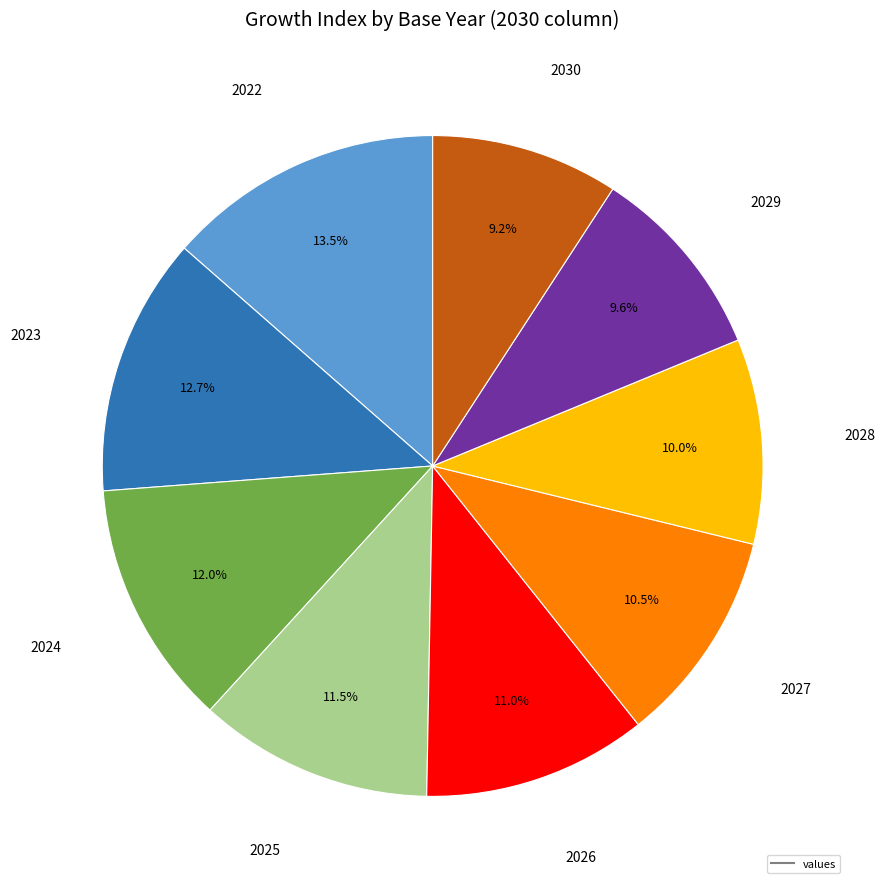

Is there a majority slice in this chart?

No